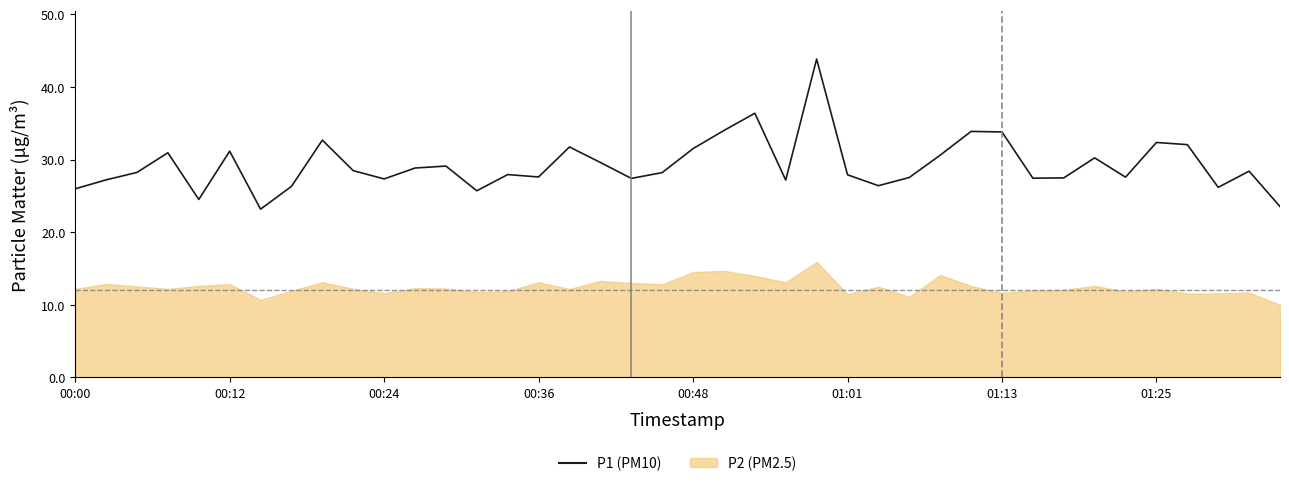

How many interior local valleys (lower than both neighbors) does the data have?

11